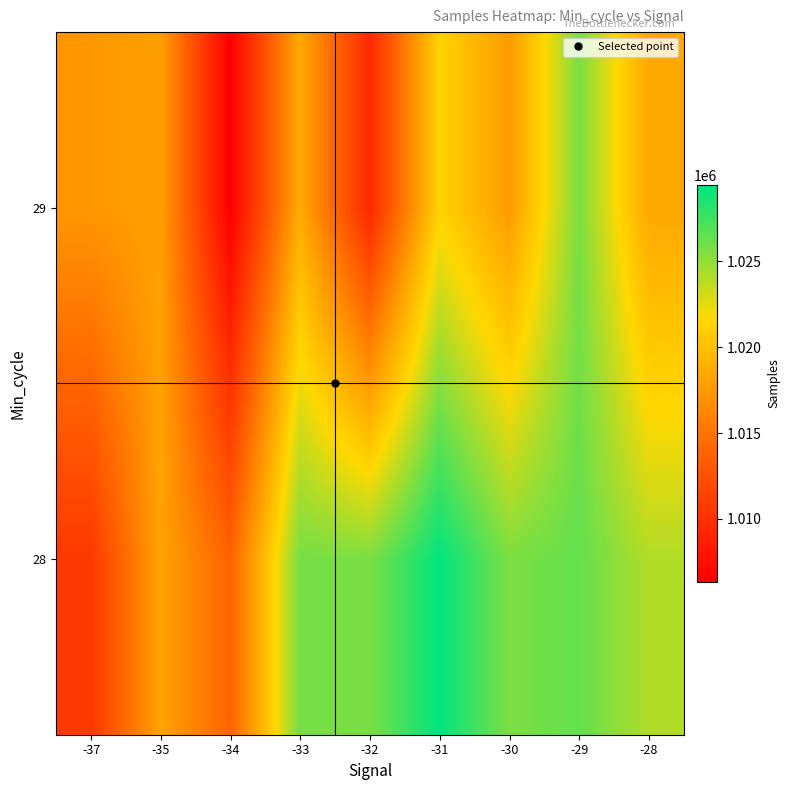

At which category is the sum across all series the highest?

-29